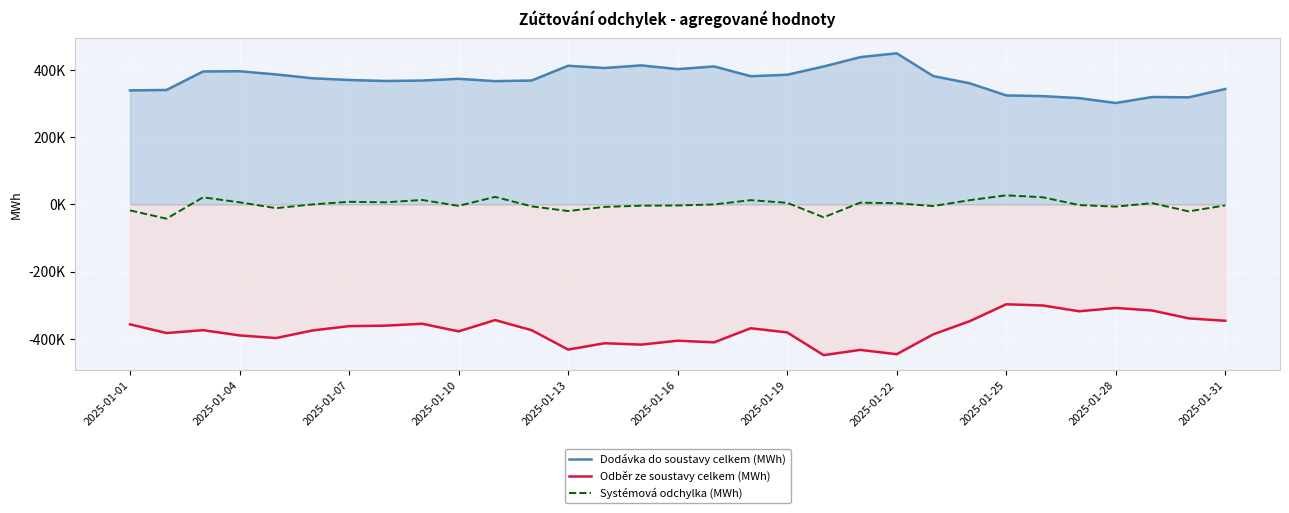

How many lines are shown in the chart?

3